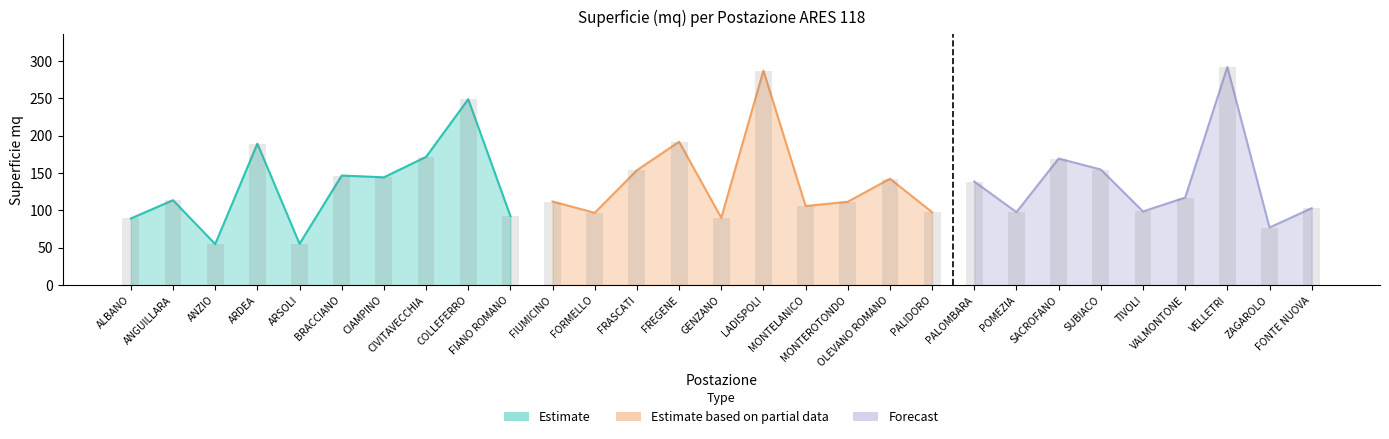

What is the value of the 13th bar from the left?

153.8